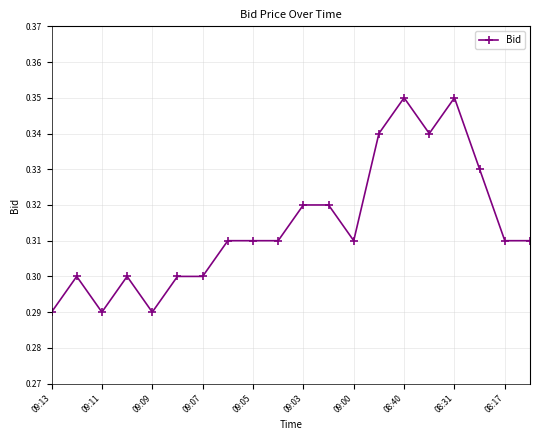

True or false: there are more than 2 points higher than both neighbors.

True